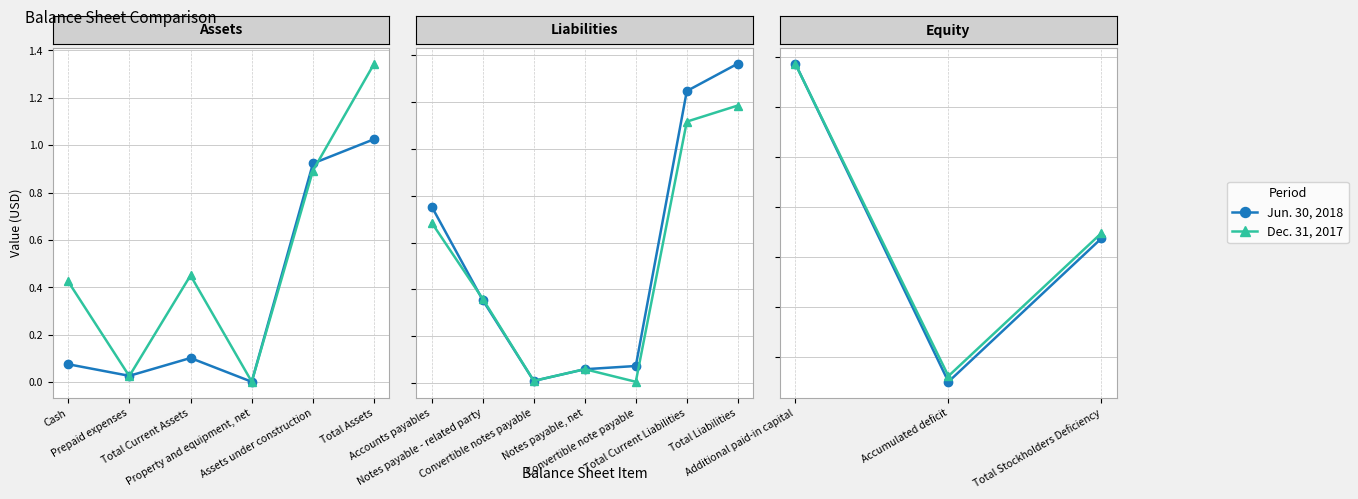

What are all the series names shown in the legend?

Jun. 30, 2018, Dec. 31, 2017